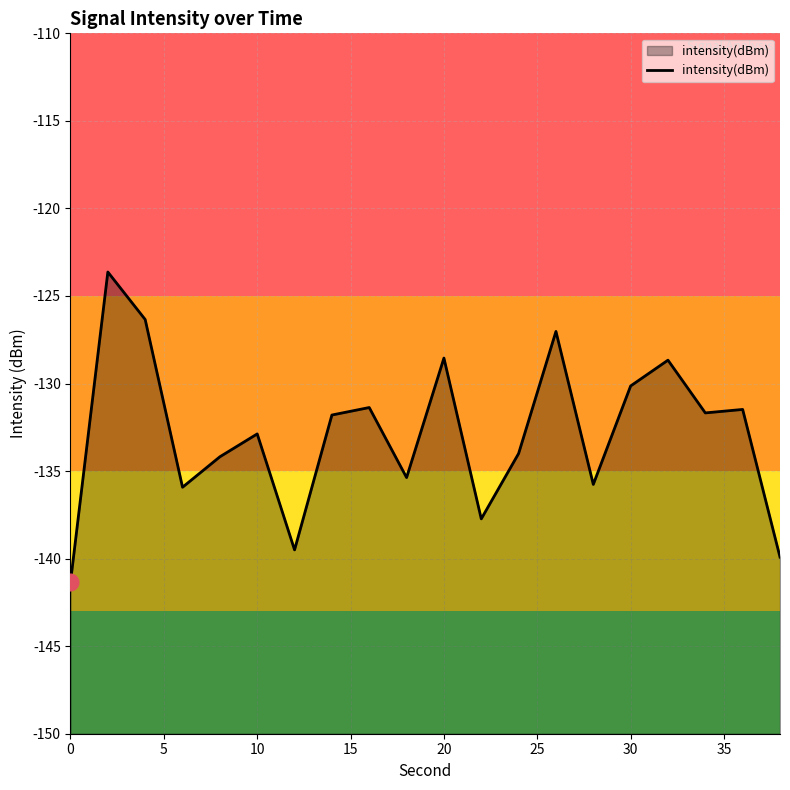

What is the maximum value shown in the chart?

-123.6